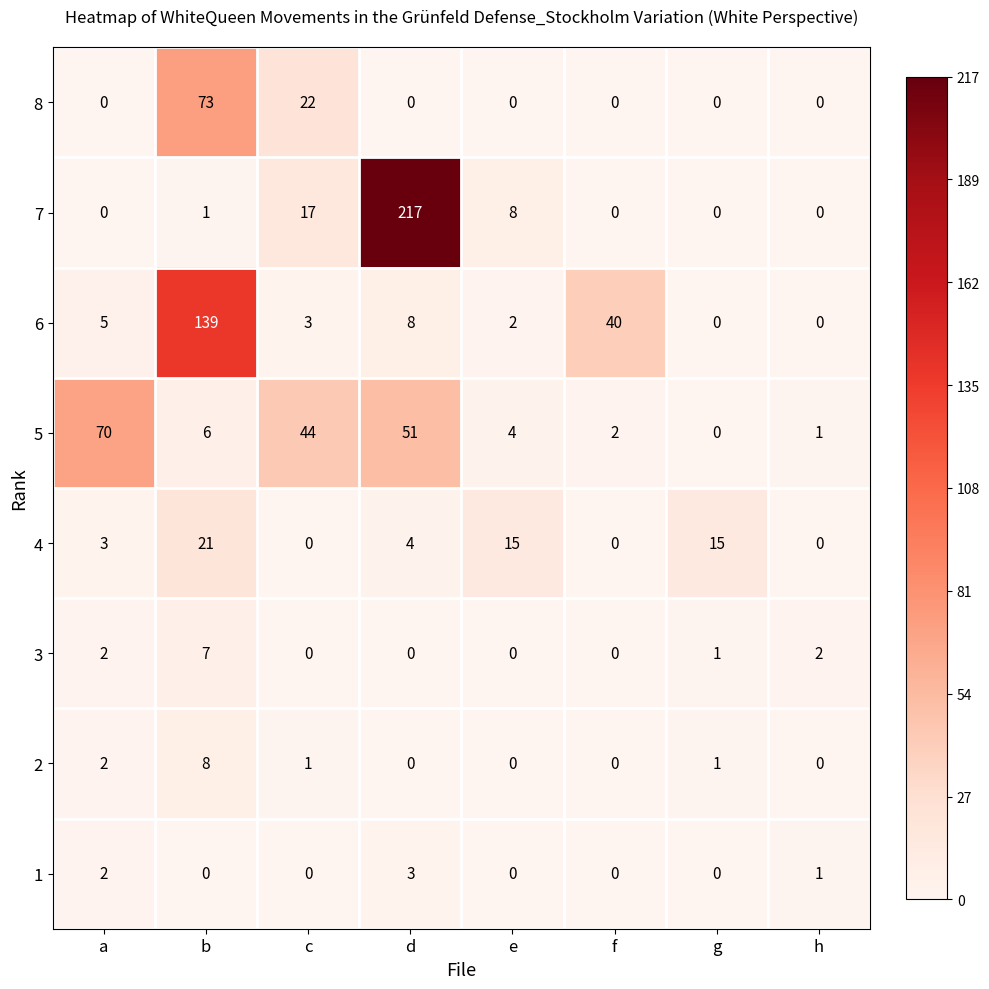

What is the maximum value shown in the chart?

217